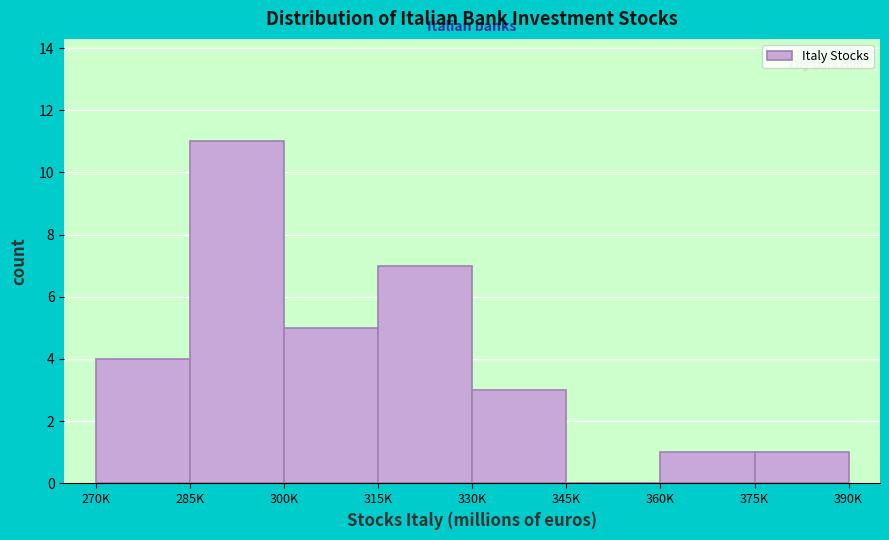

Reading left to right, what are all the values shown in this chart?

270K=4	285K=11	300K=5	315K=7	330K=3	345K=0	360K=1	375K=1